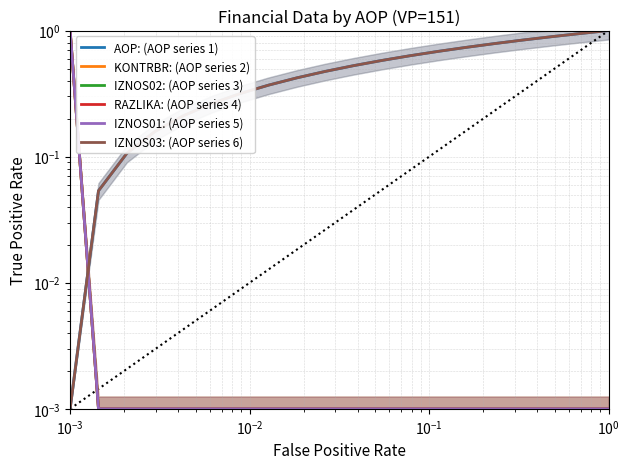

Is it true that KONTRBR: (AOP series 2) equals 0.0 at 16?

False